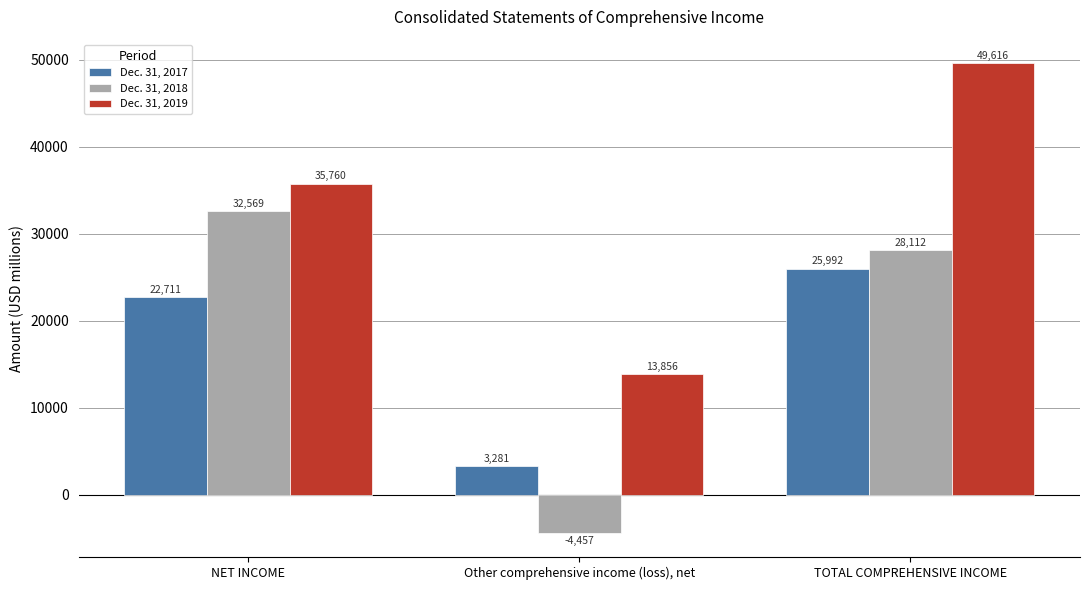

What is the lowest value of the Dec. 31, 2017 series?

3281